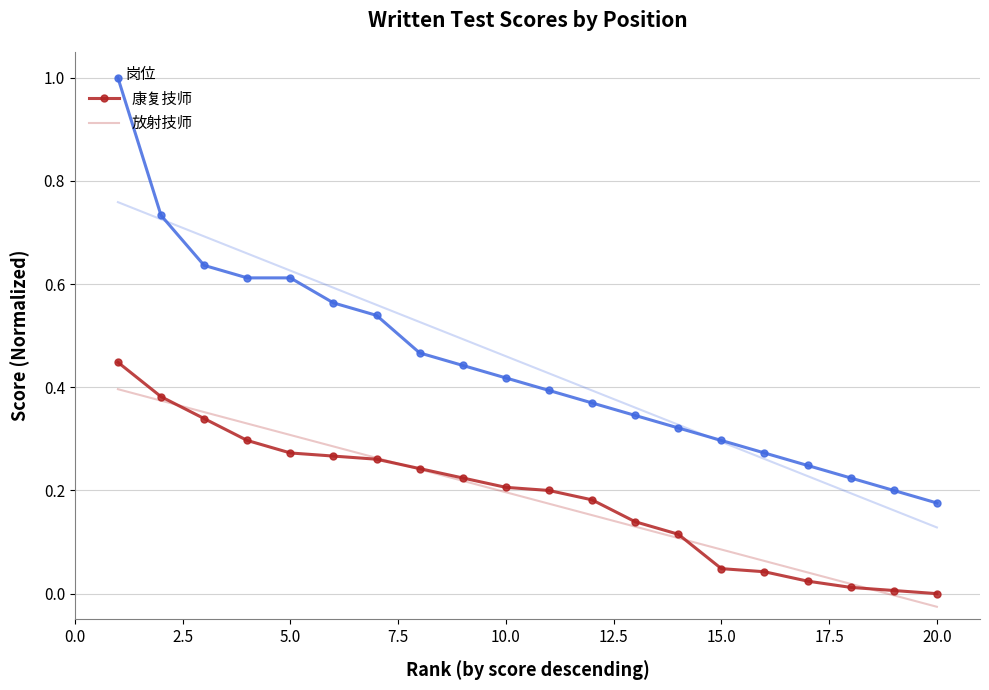

What is the sum of all 放射技师 values?

8.9